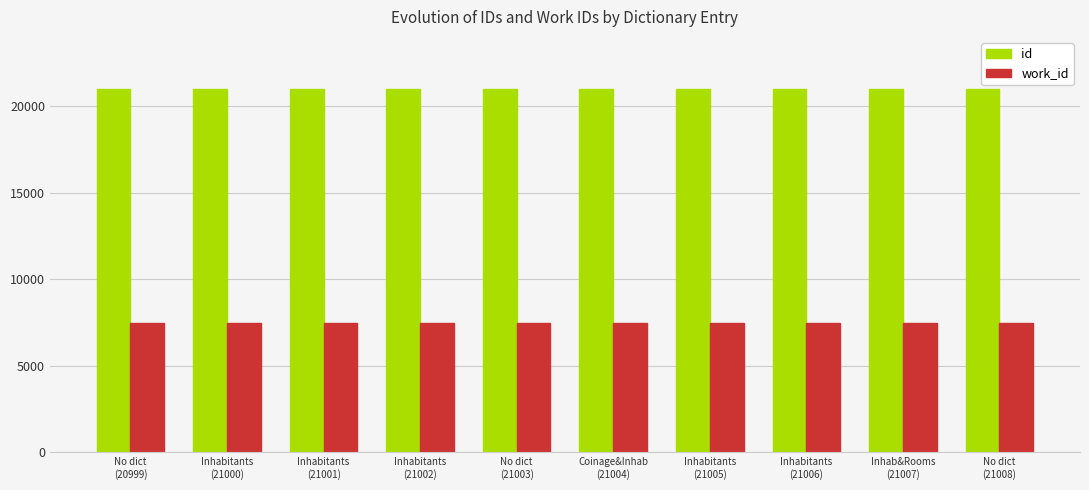

What is the sum of all work_id values?

74760